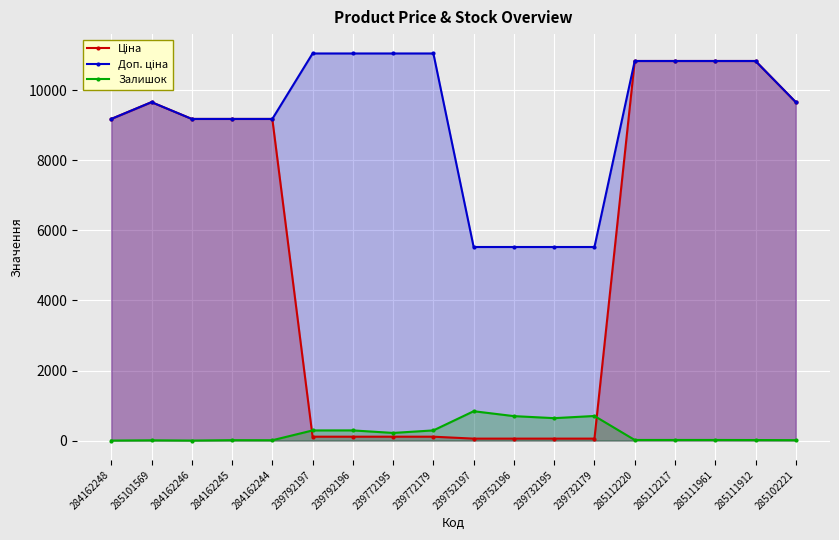

At which category does Ціна reach its first local peak?

285101569